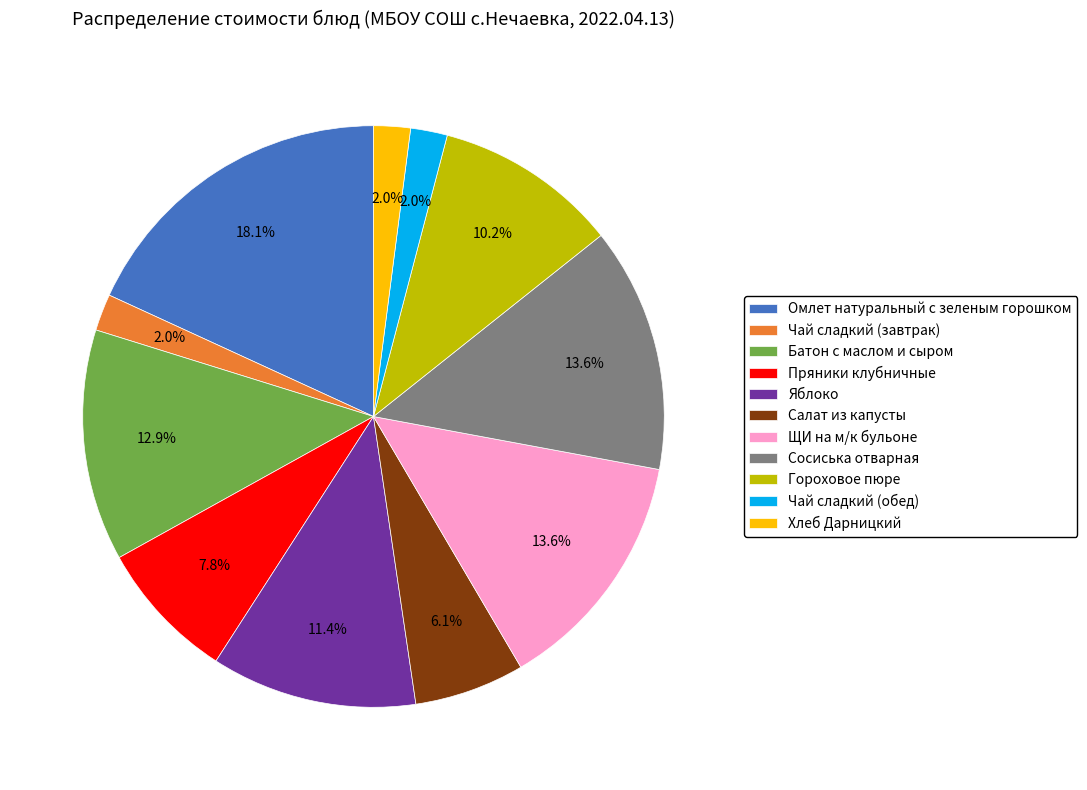

To the nearest percent, what is the combined percentage of Пряники клубничные and Сосиська отварная?

21%